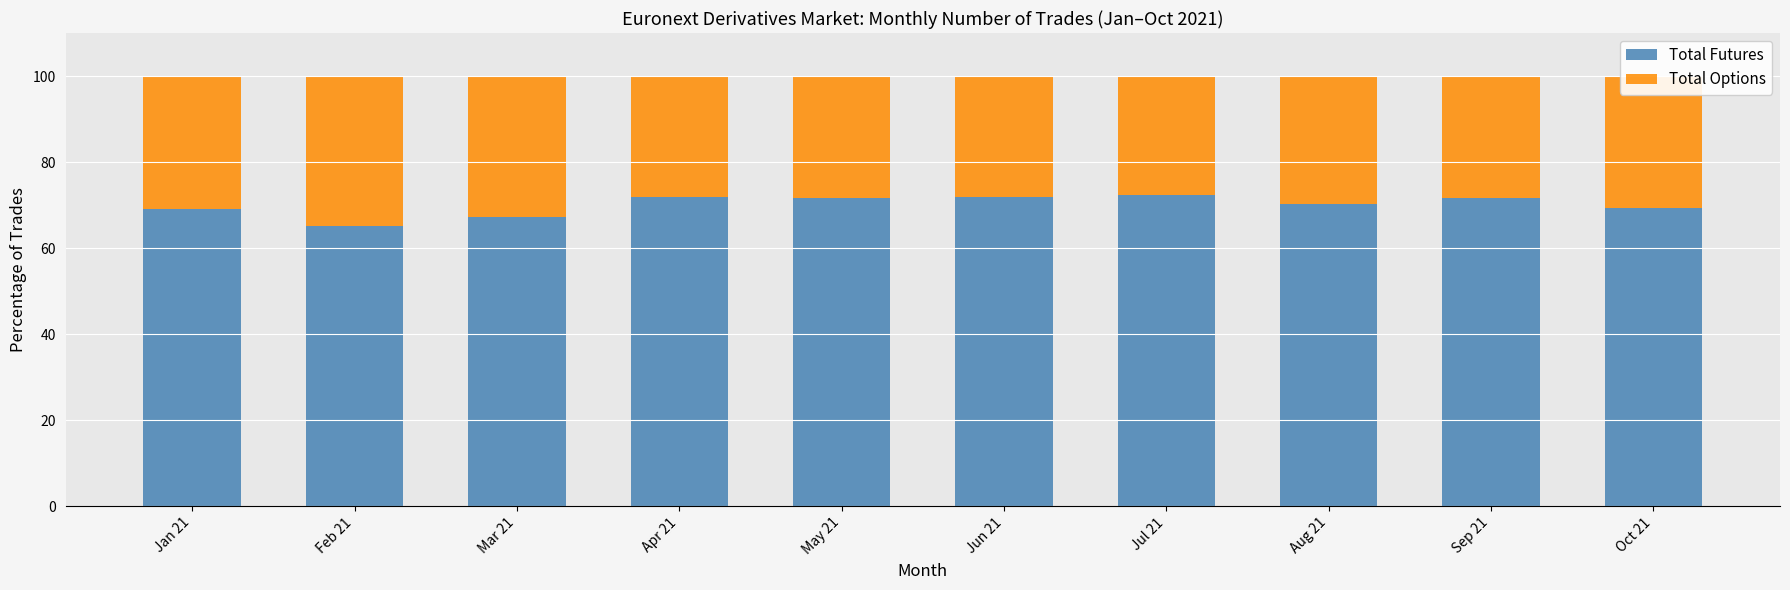

What is the total value across all series at Jun 21?

100.0